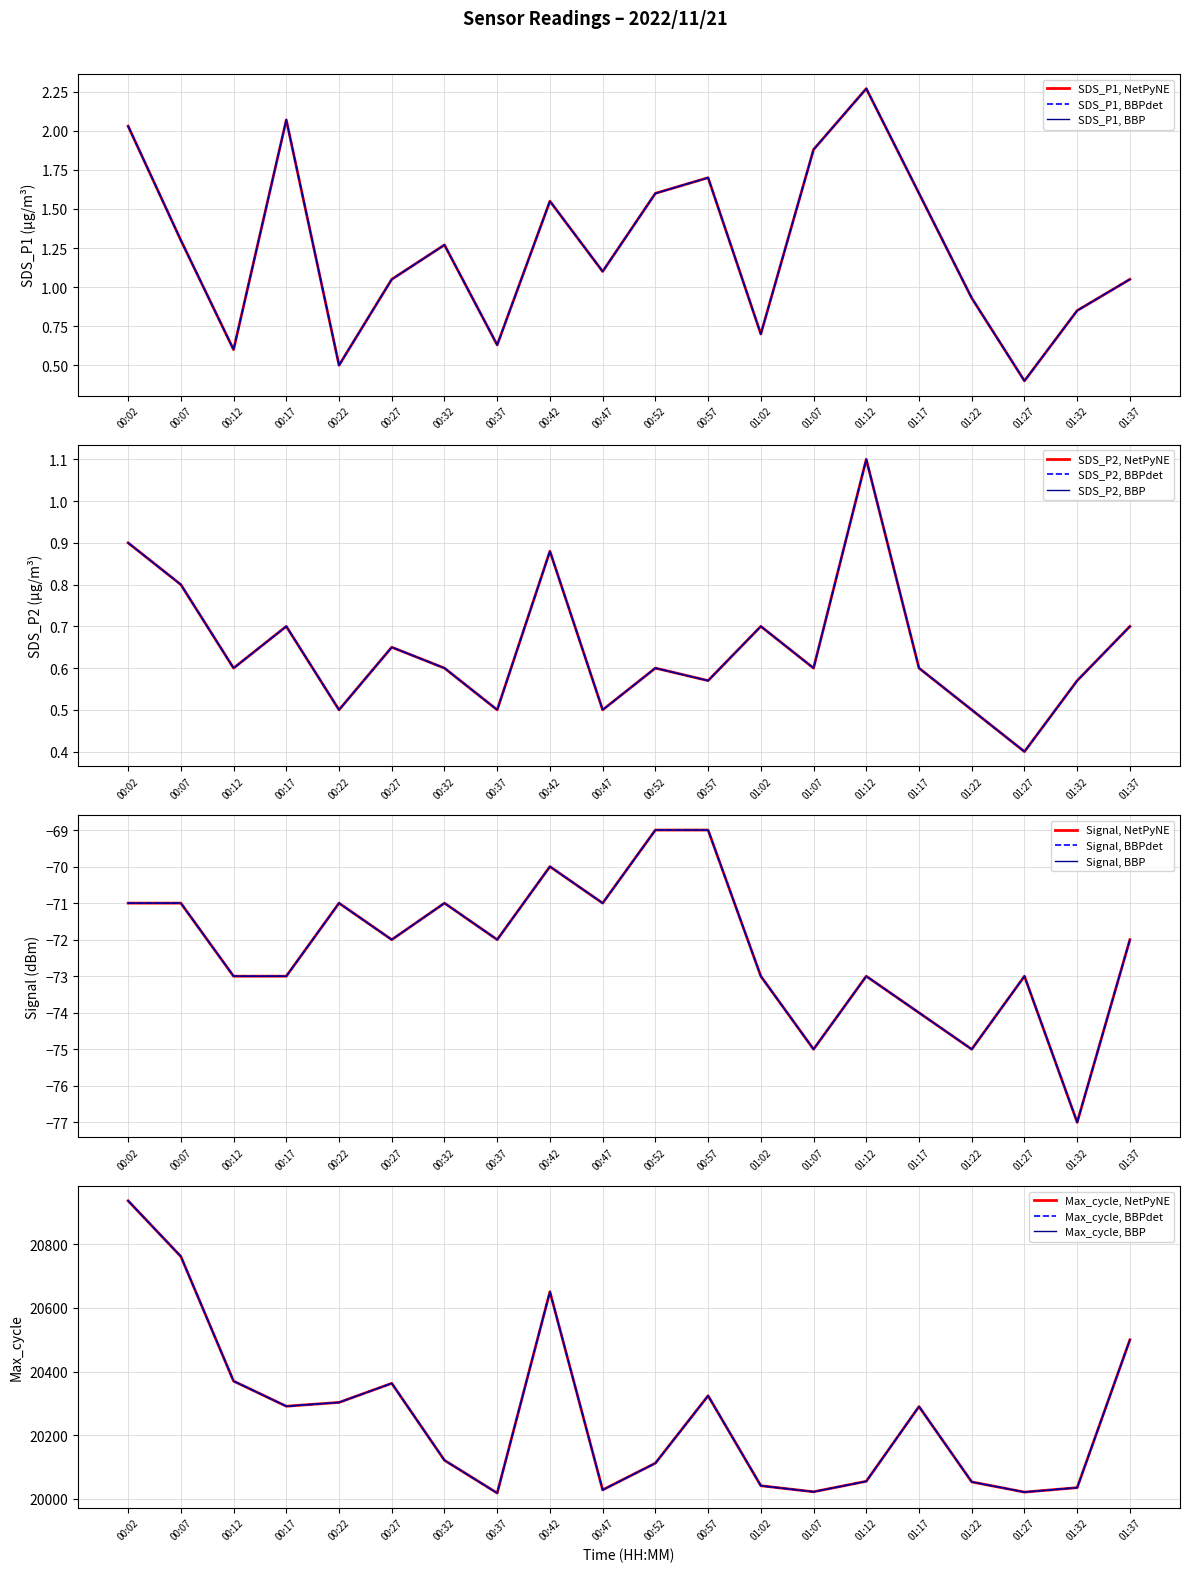

Where is SDS_P1 nearest to the value 1?

00:27